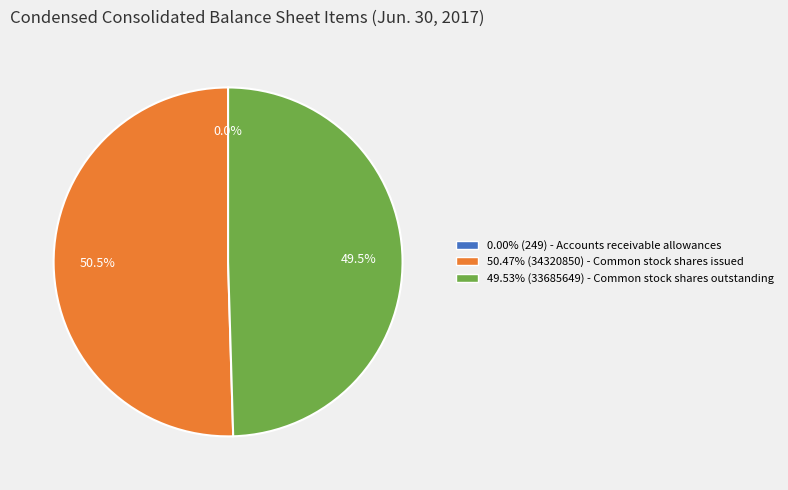

Does 50.47% (34320850) - Common stock shares issued account for over 50% of the chart?

Yes